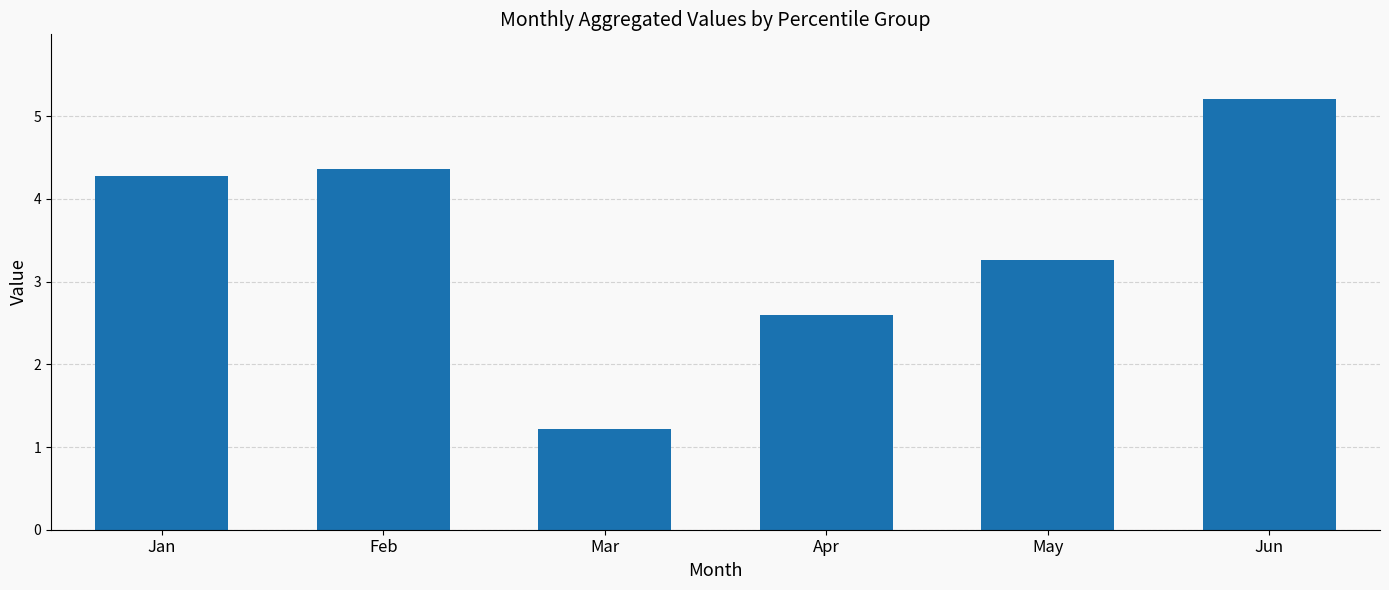

Reading left to right, list all the values displayed in this chart.

4.3	4.4	1.2	2.6	3.3	5.2